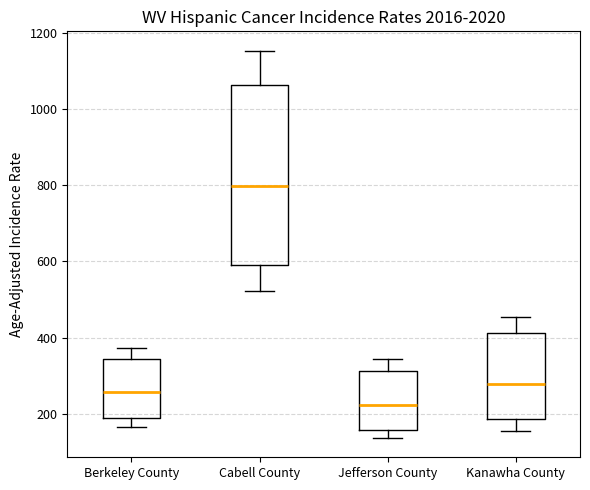

Reading left to right, transcribe this box plot: for each box, give where its median line is, the range the box spans, and where its two whiskers end, as read against the y-axis. The values are not printed on the chart, so give them approximately, as read against the axis.

Berkeley County: median 260, box 180 to 340, whiskers 160 to 380
Cabell County: median 800, box 600 to 1060, whiskers 520 to 1160
Jefferson County: median 220, box 160 to 320, whiskers 140 to 340
Kanawha County: median 280, box 180 to 420, whiskers 160 to 460